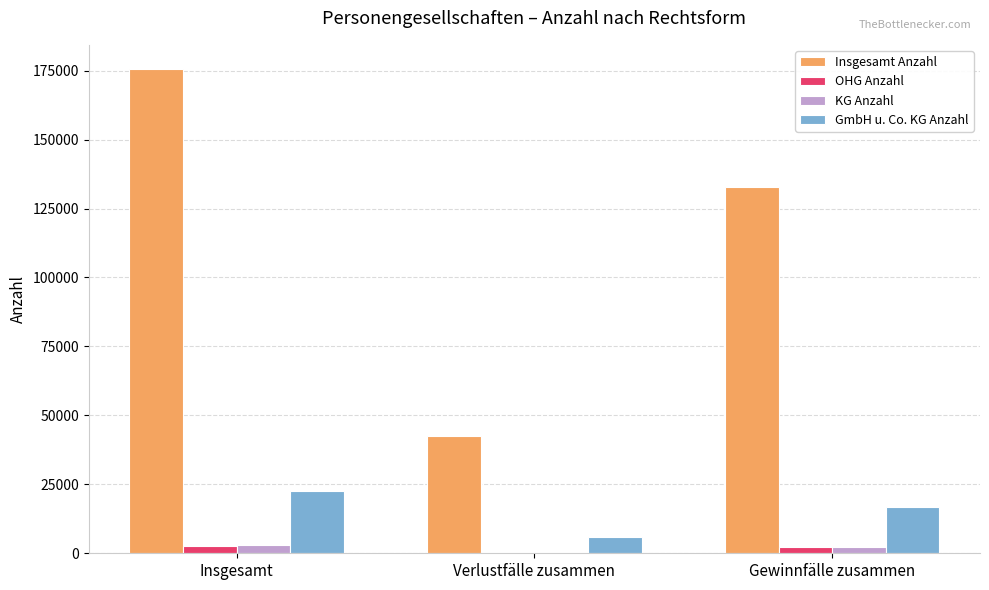

Which series changed the most between Insgesamt and Verlustfälle zusammen?

Insgesamt Anzahl